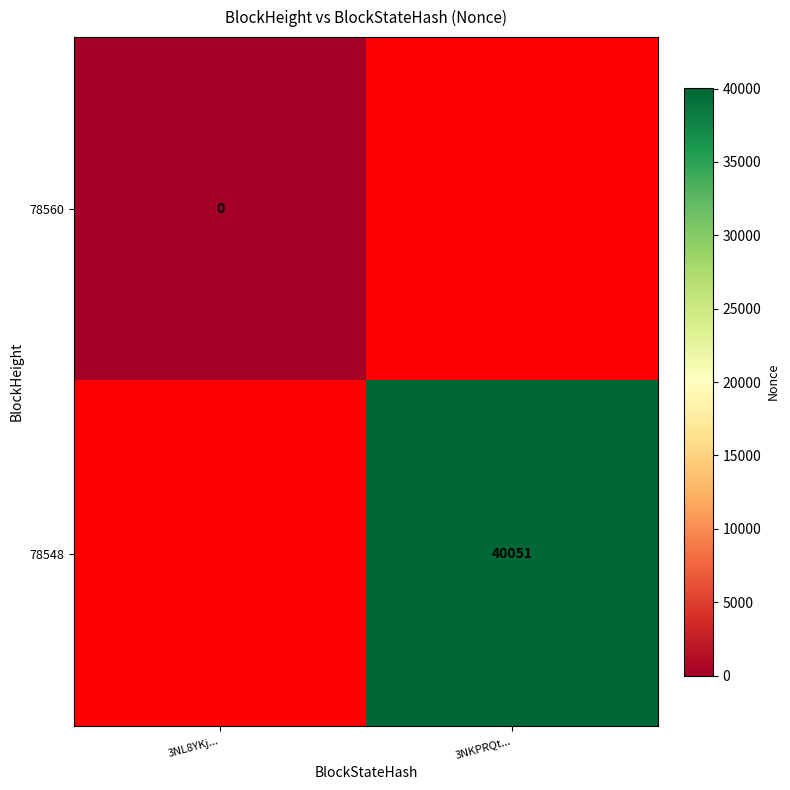

The 78548 series shows 40051 at 3NKPRQt.... True or false?

True